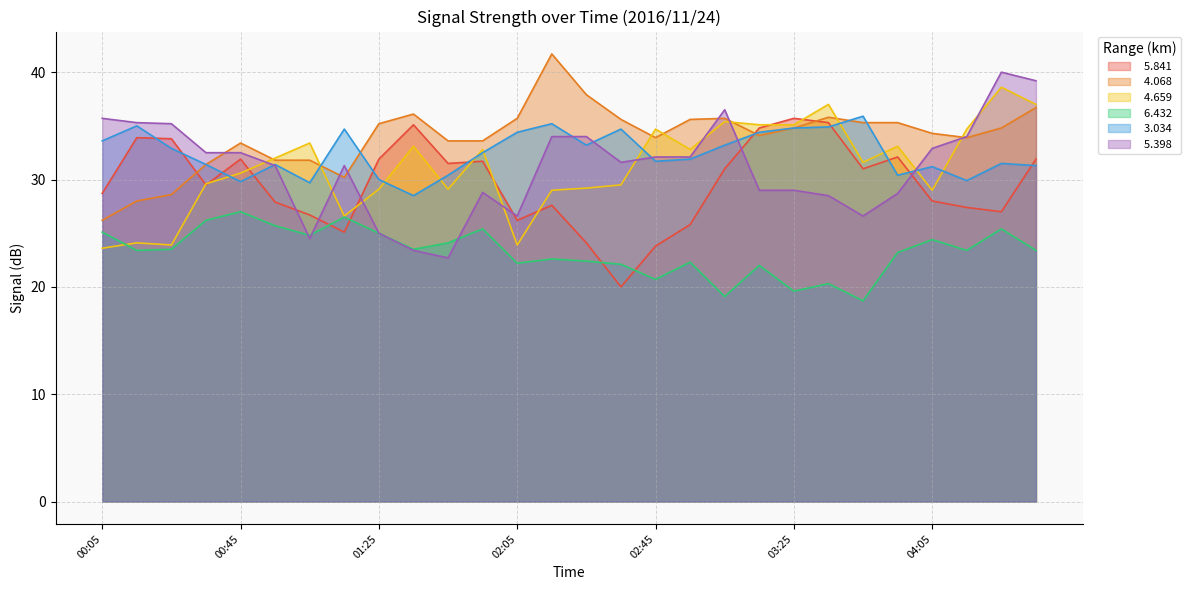

Which series has the largest total across all categories?

  4.068